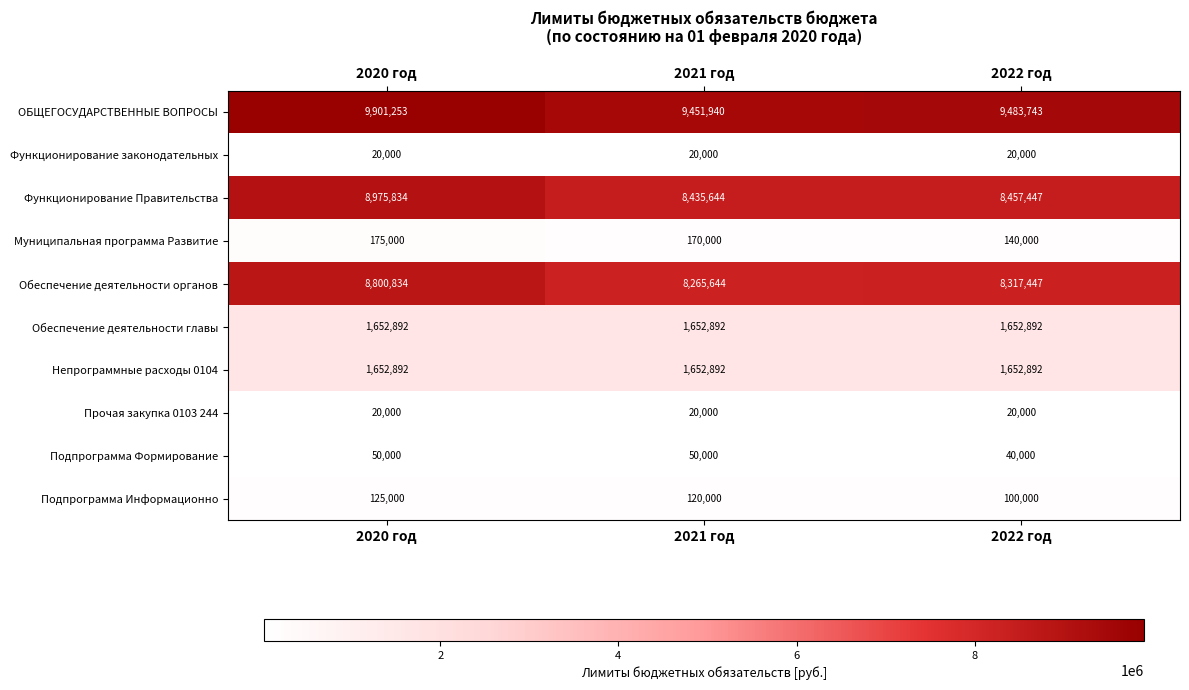

Which series has the largest total across all categories?

ОБЩЕГОСУДАРСТВЕННЫЕ ВОПРОСЫ